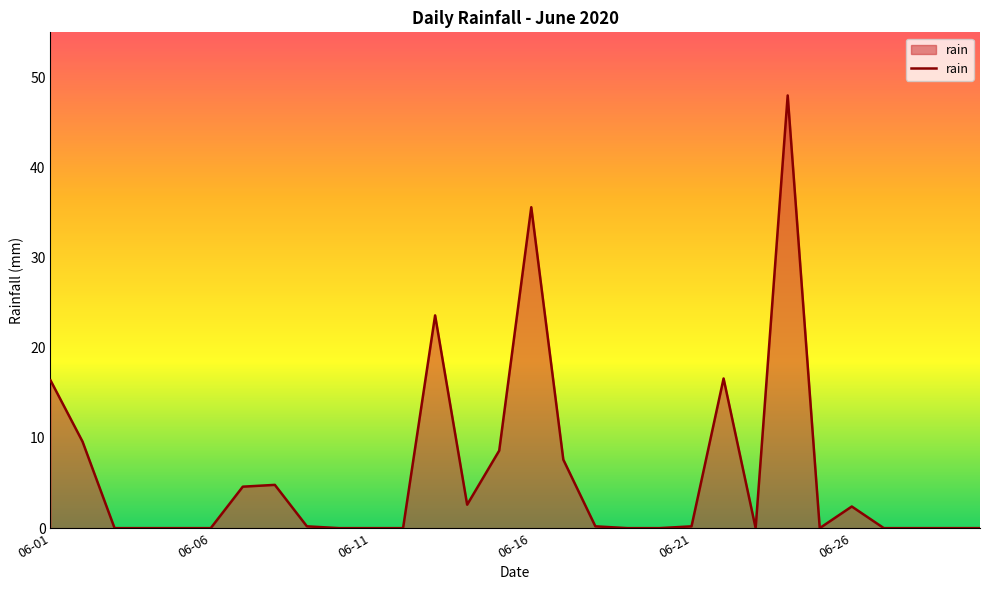

Count the number of data series in this chart.

1